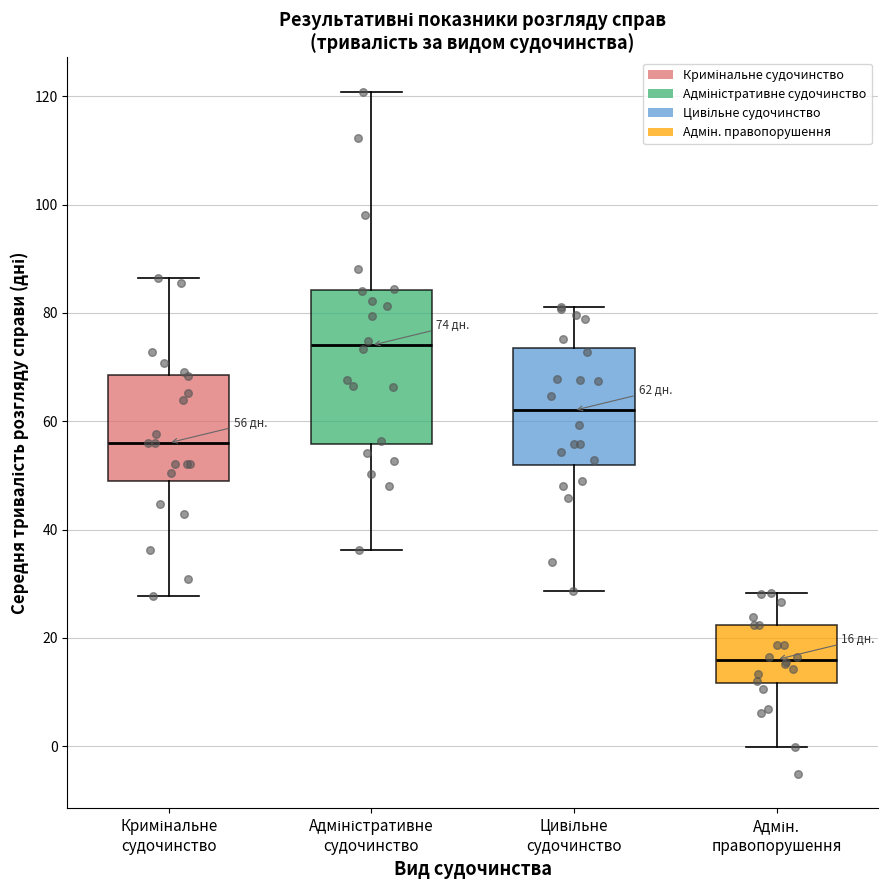

Comparing the boxes themselves (not the whiskers), which one is the tallest?

Адміністративне судочинство